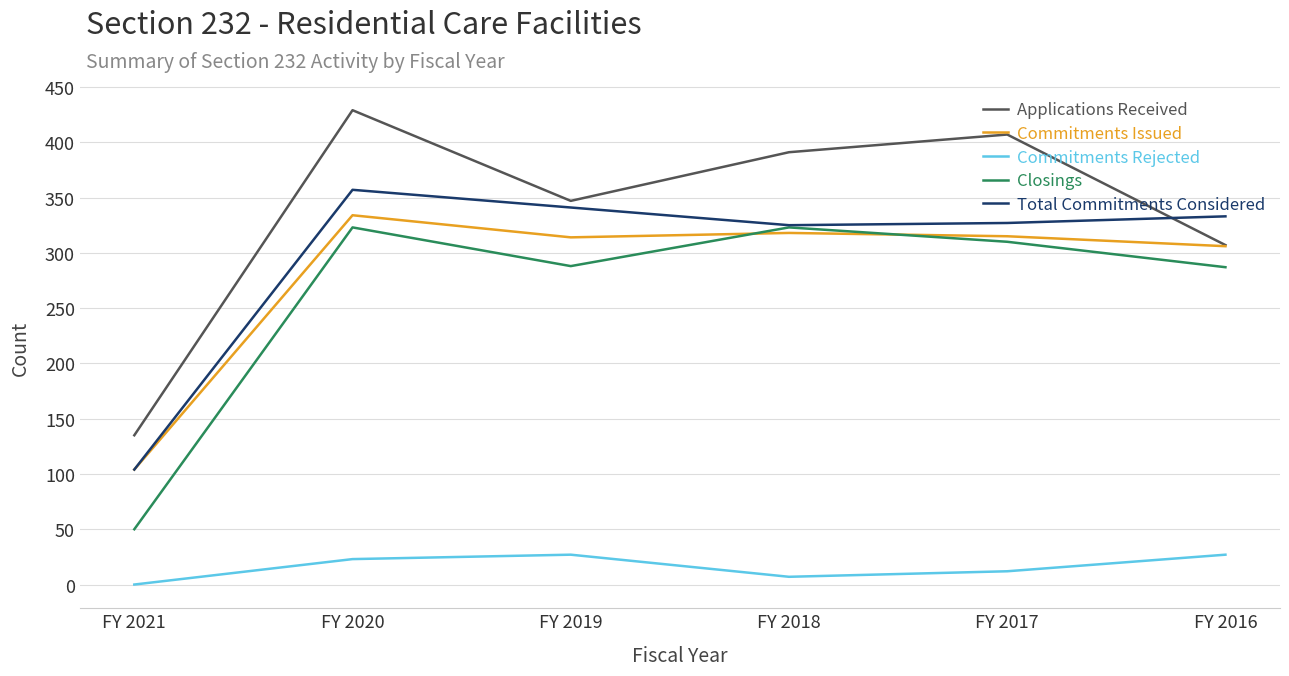

What is the average value of the Commitments Issued series?

282